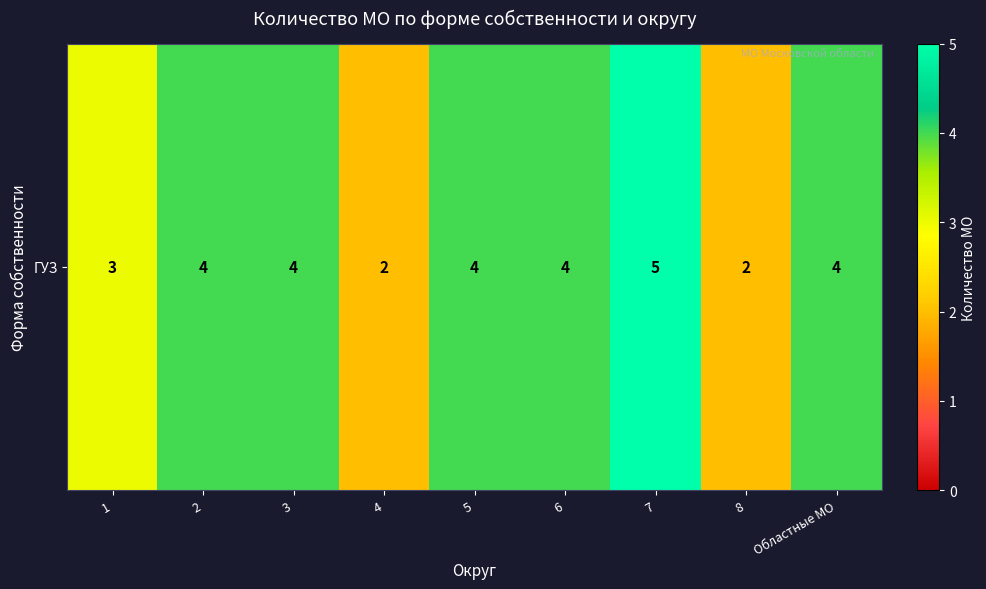

What is the ratio of the value at 5 to the value at Областные МО?

1.0